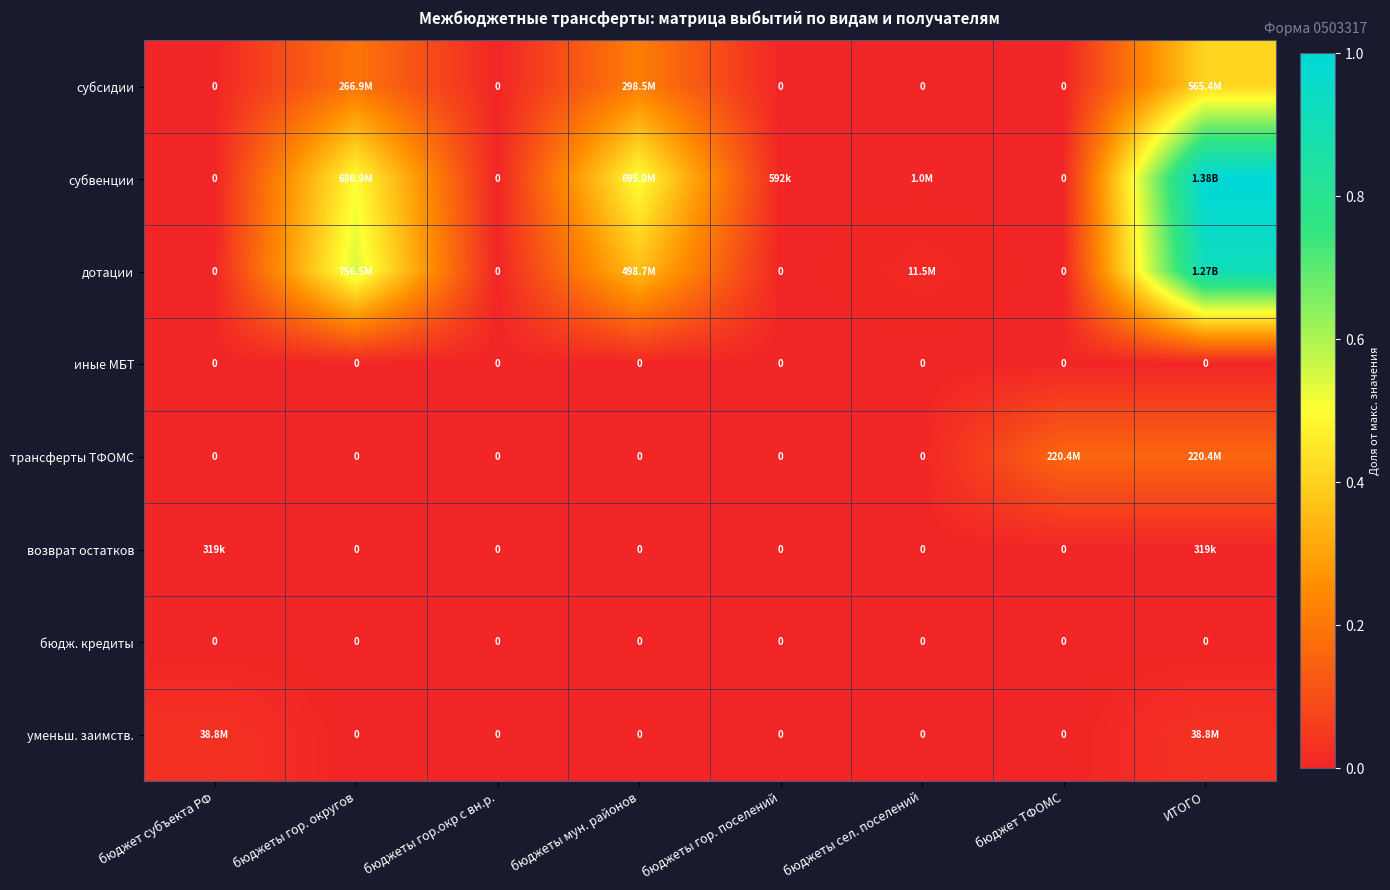

The трансферты ТФОМС series shows 0.0 at бюджеты гор.окр с вн.р.. True or false?

True